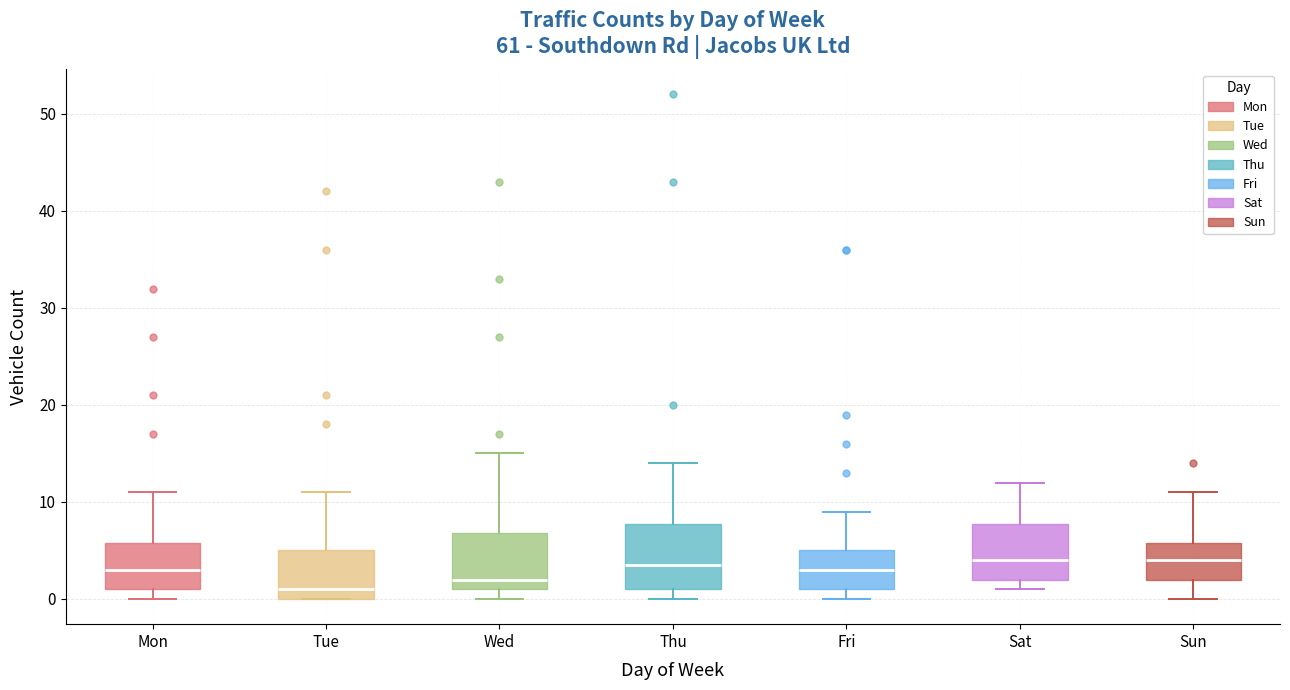

Reading left to right, read every box against the y-axis: the position of its median line, the range the box covers, and the ends of its whiskers. The values are not printed on the chart, so give them approximately, as read against the axis.

Mon: median 3, box 1 to 6, whiskers 0 to 11
Tue: median 1, box 0 to 5, whiskers 0 to 11
Wed: median 2, box 1 to 7, whiskers 0 to 15
Thu: median 4, box 1 to 8, whiskers 0 to 14
Fri: median 3, box 1 to 5, whiskers 0 to 9
Sat: median 4, box 2 to 8, whiskers 1 to 12
Sun: median 4, box 2 to 6, whiskers 0 to 11